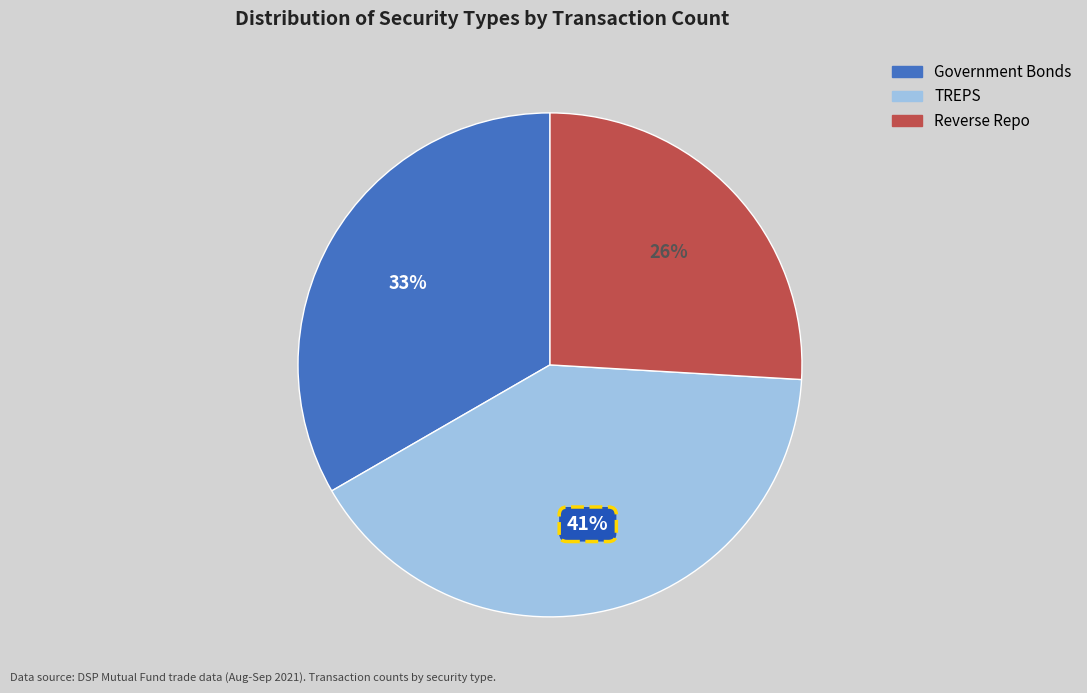

To the nearest percent, what percentage of the pie is Reverse Repo?

26%